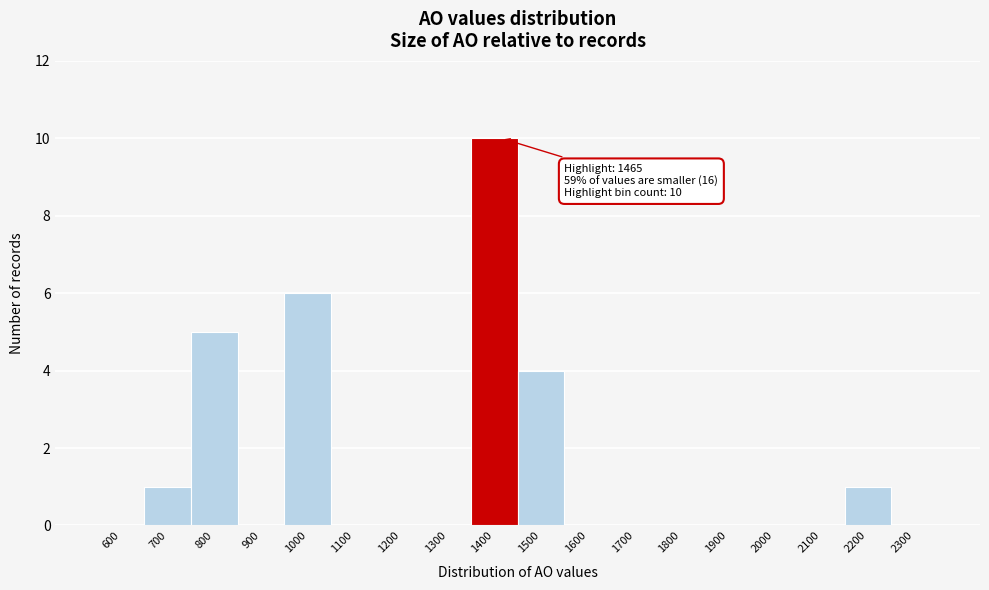

Reading left to right, extract all data points from this chart.

600=0	700=1	800=5	900=0	1000=6	1100=0	1200=0	1300=0	1400=10	1500=4	1600=0	1700=0	1800=0	1900=0	2000=0	2100=0	2200=1	2300=0